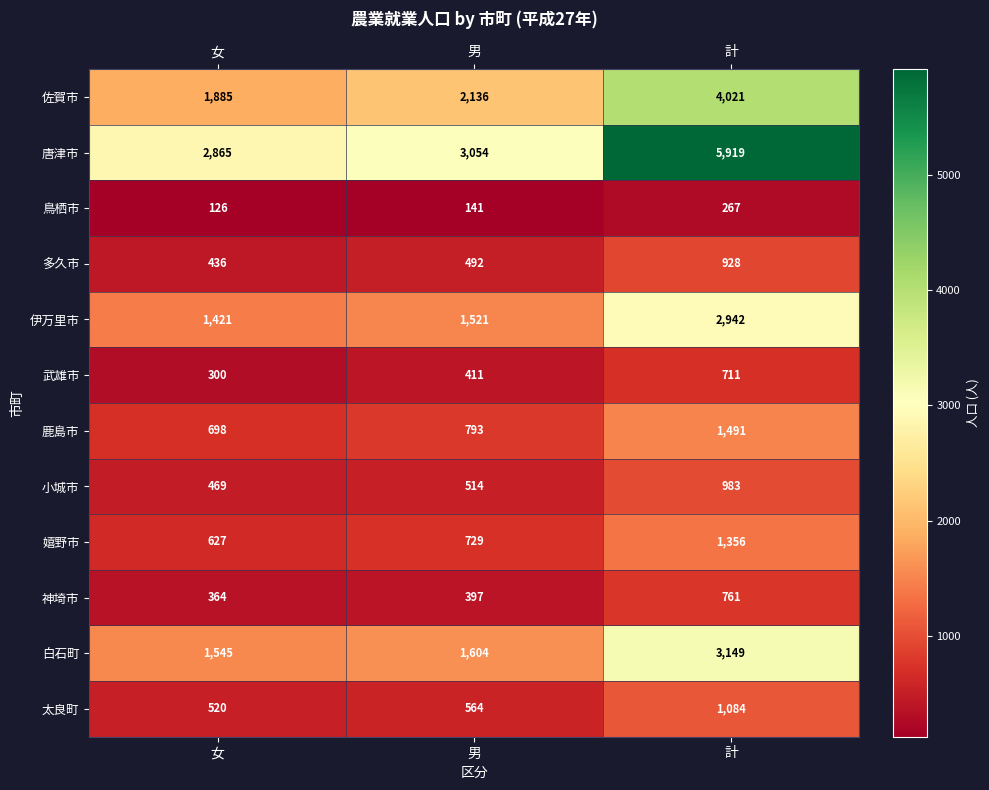

True or false: 太良町 has a value of 1843 at 計.

False